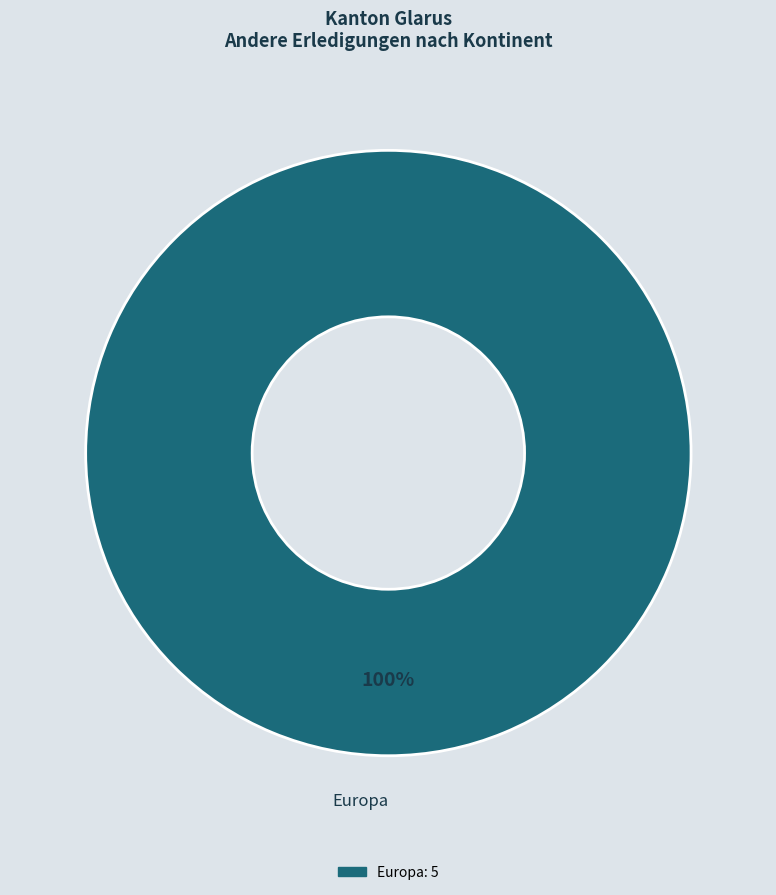

How many slices are in this pie chart?

1